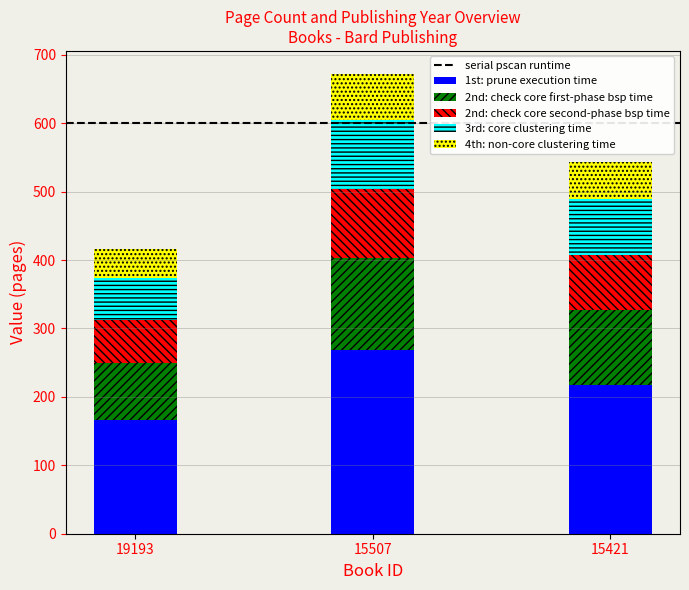

List the labels in order of 1st: prune execution time value, smallest first.

19193, 15421, 15507